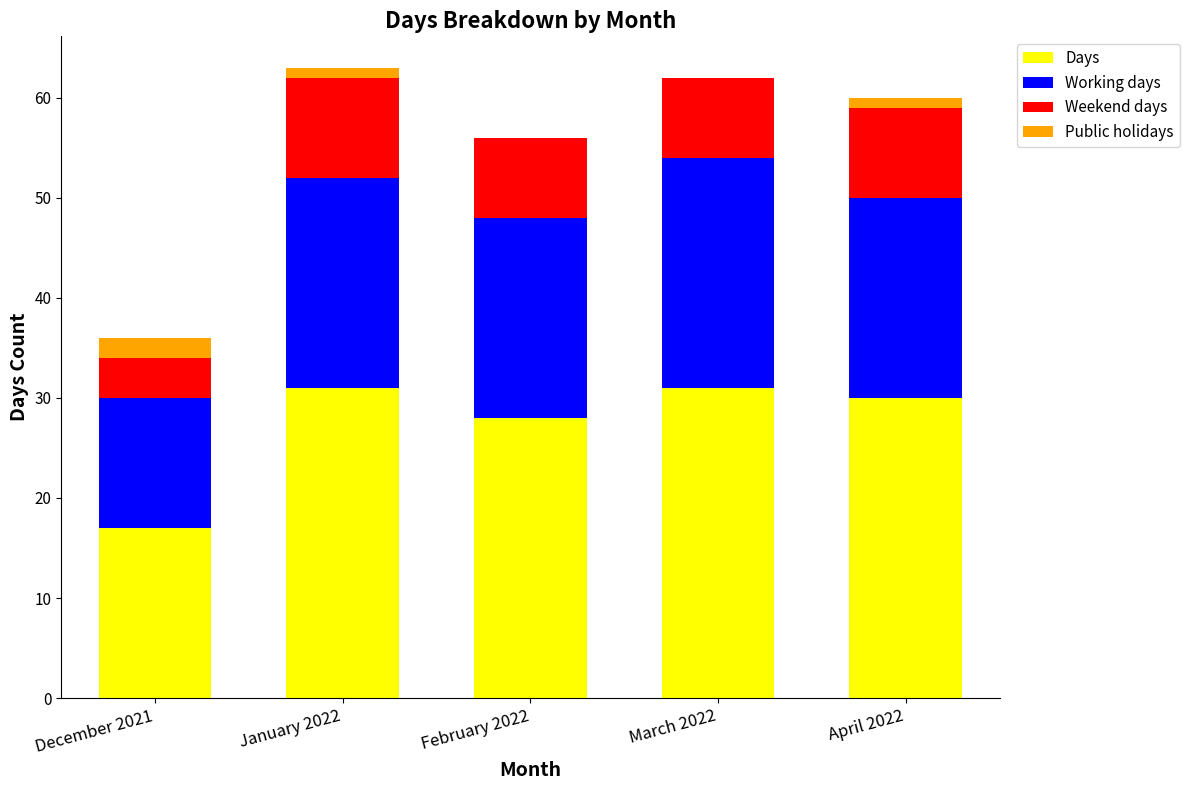

Reading left to right, what are the values for Days?

December 2021=17	January 2022=31	February 2022=28	March 2022=31	April 2022=30